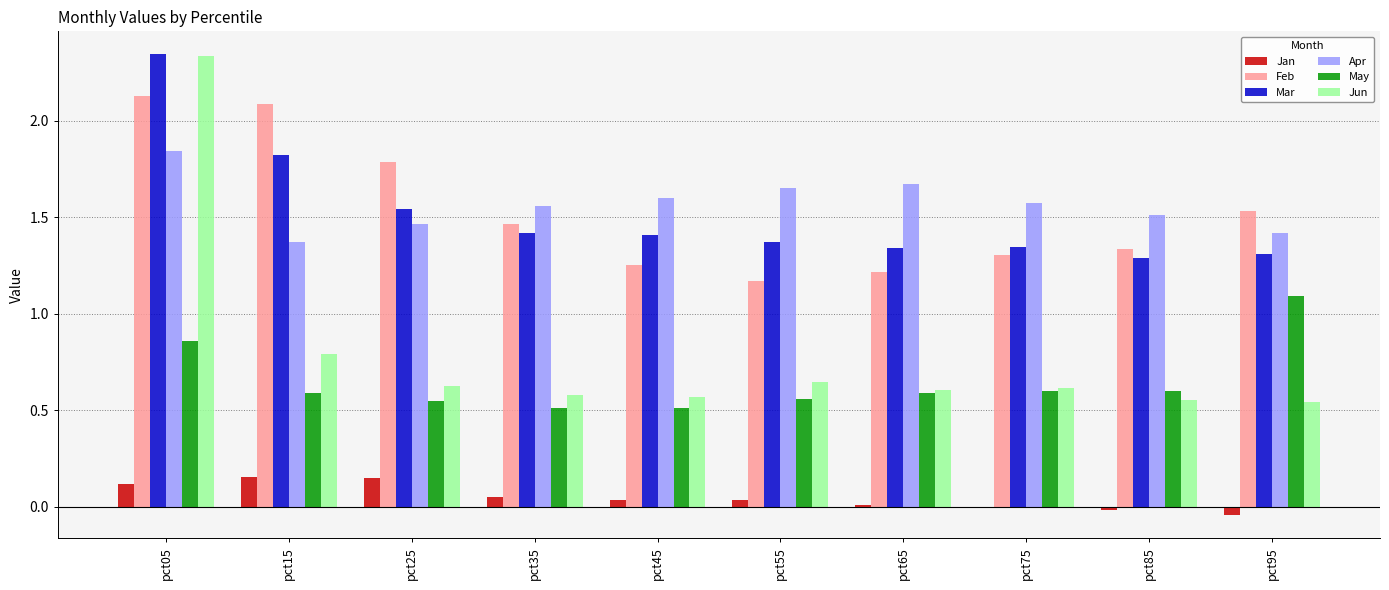

The value of Jun at pct45 is 0.6. True or false?

True